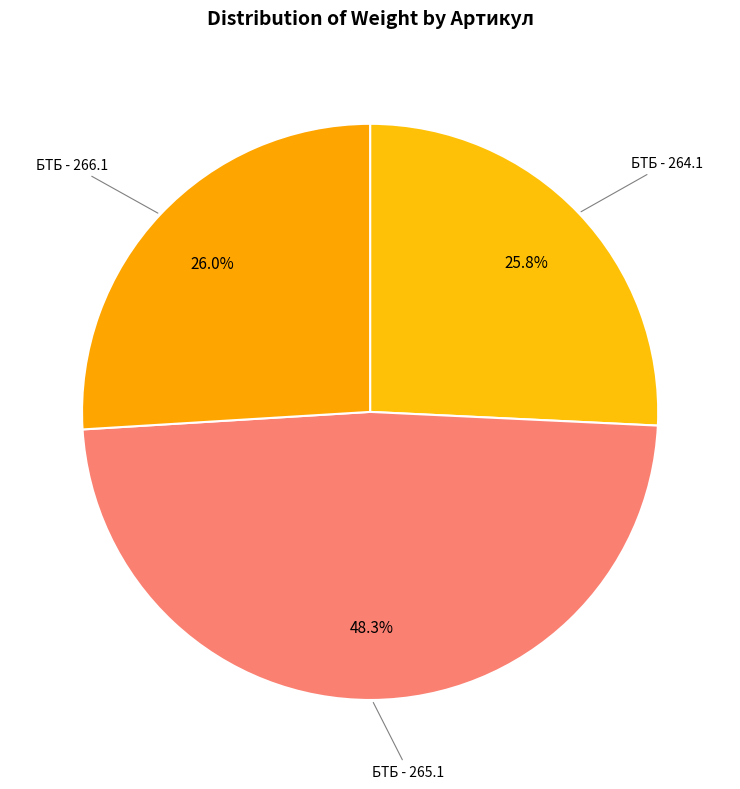

To the nearest percent, what is the difference between the largest and smallest slice percentages?

23%